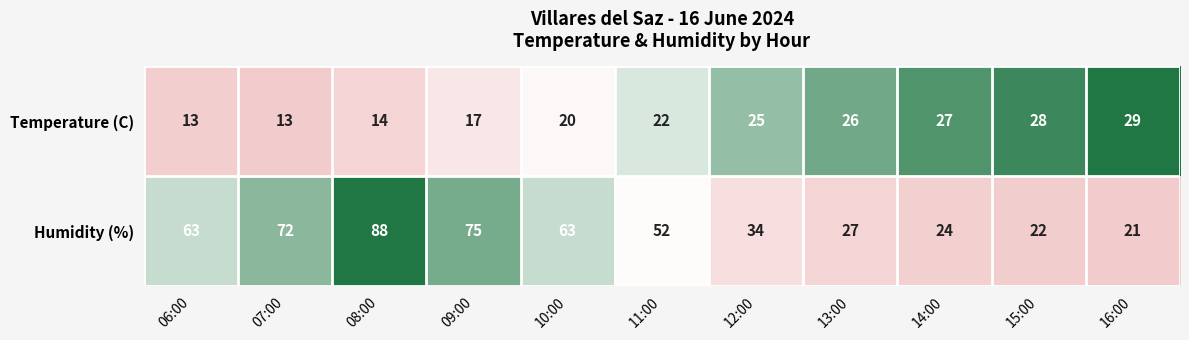

At how many categories does at least one series exceed 32?

7